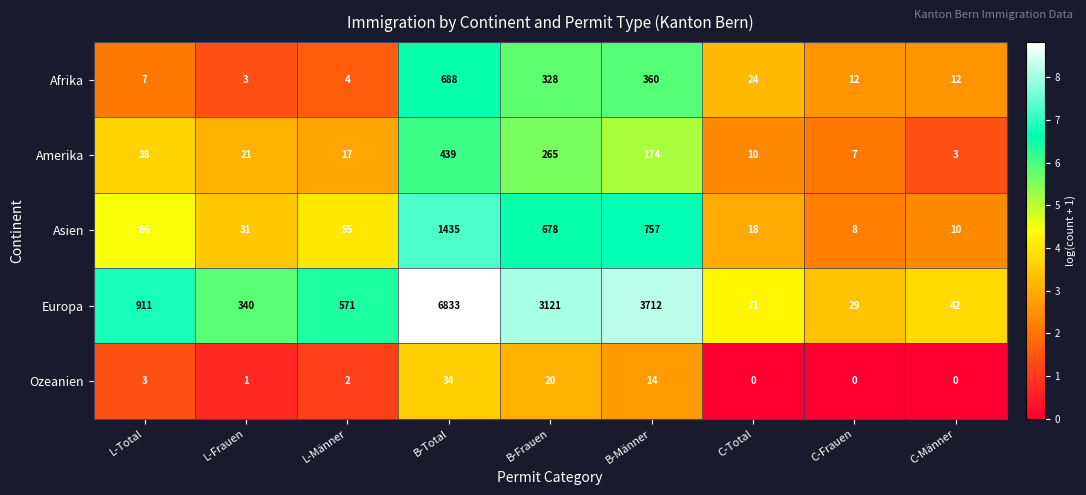

Between B-Männer and C-Total, which series saw the biggest shift?

Europa